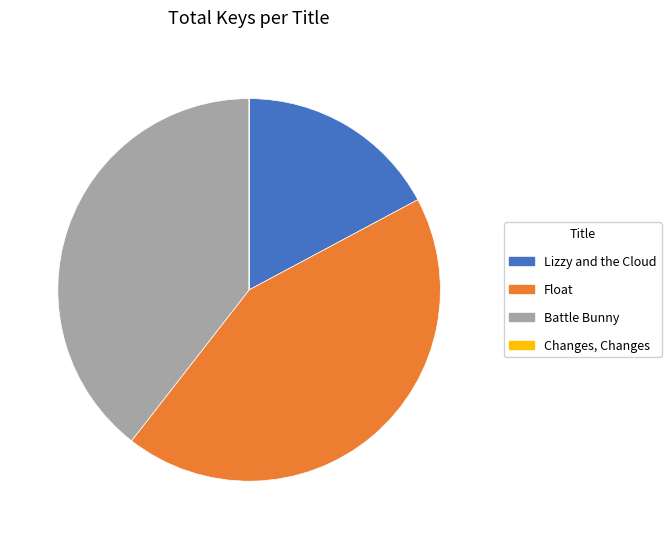

Is the sum of Lizzy and the Cloud and Battle Bunny greater than half?

Yes